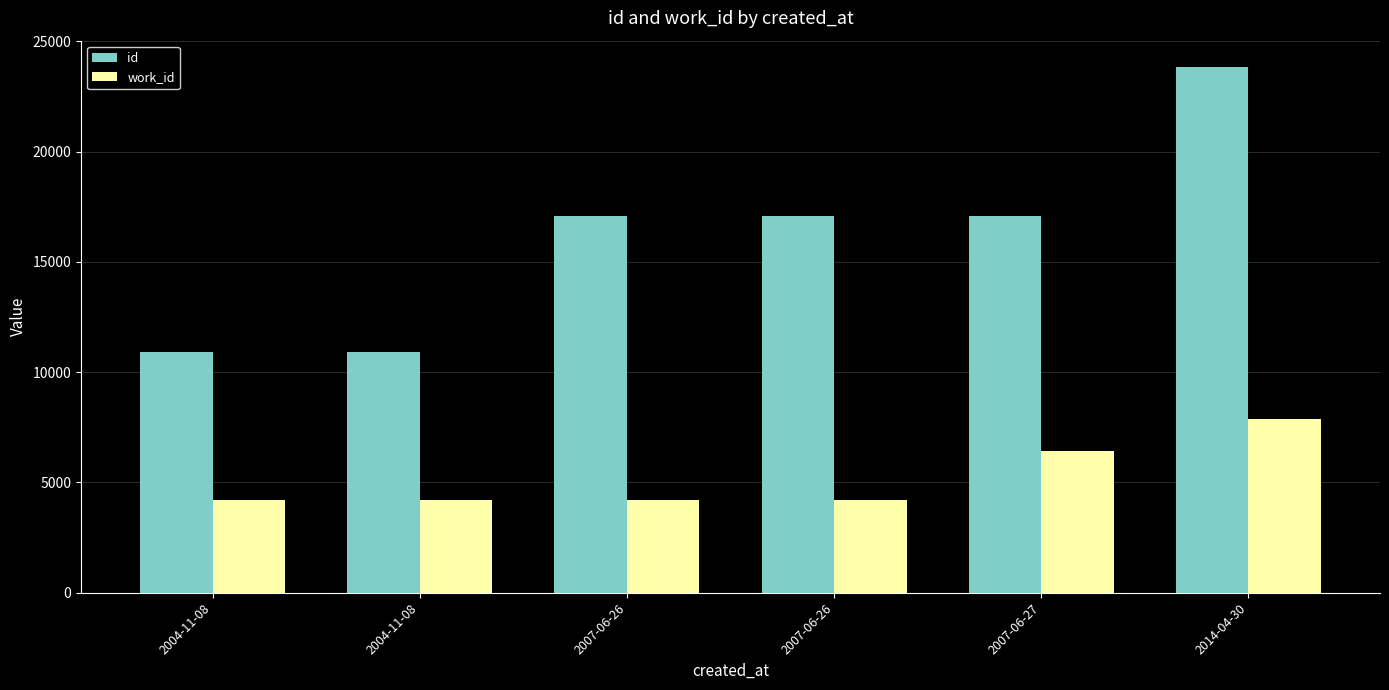

What is the label of the 5th bar from the left?

2007-06-27